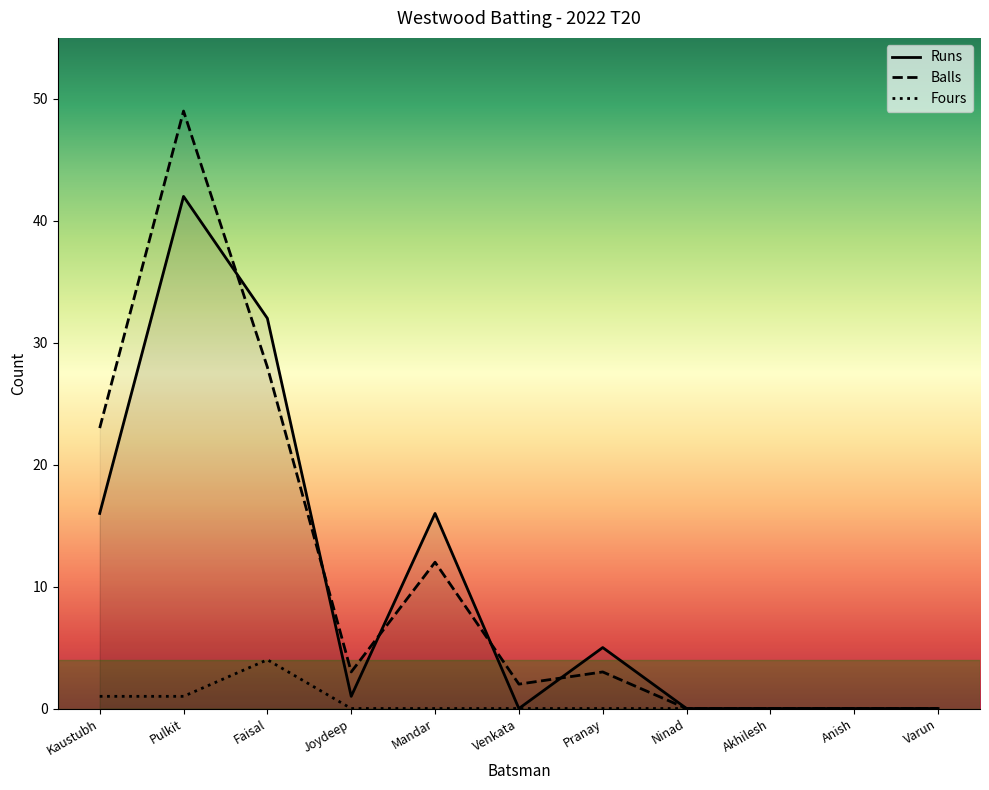

How many positive values does the Balls series have?

7